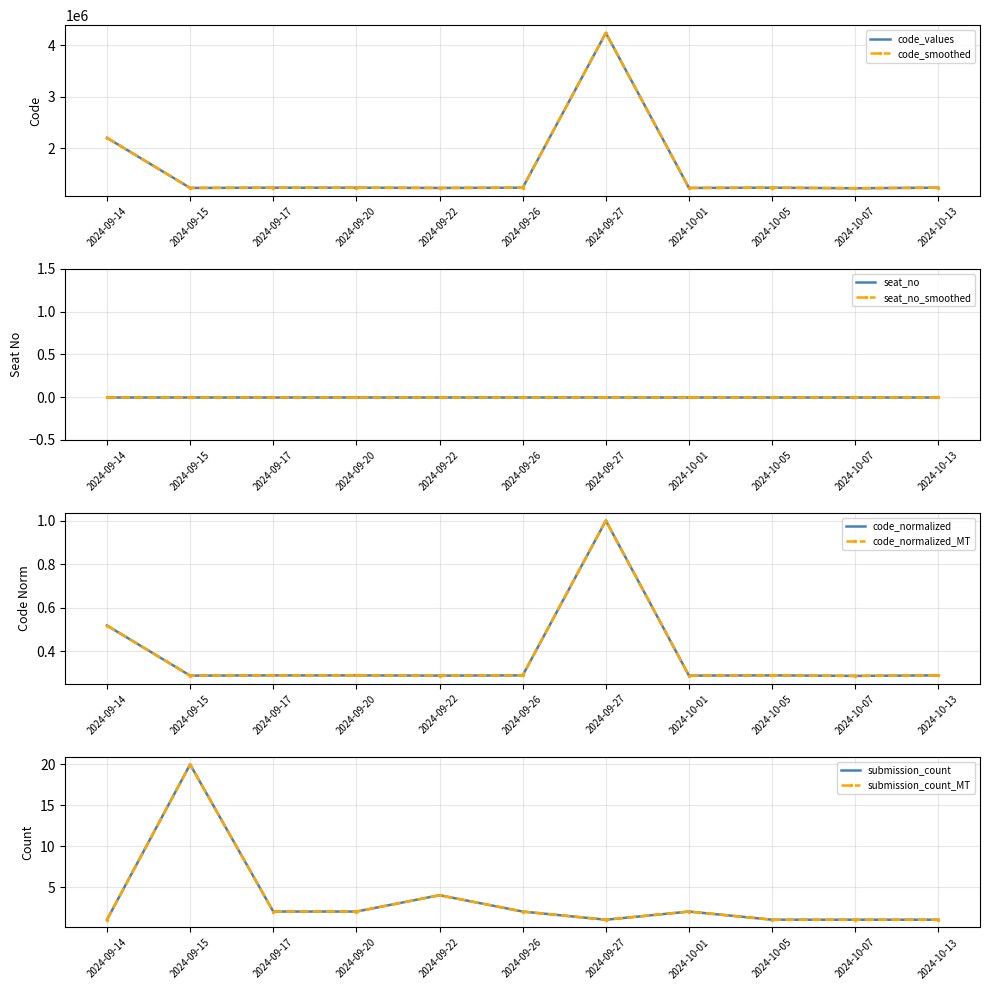

What is the label of the 2nd point from the left?

2024-09-15